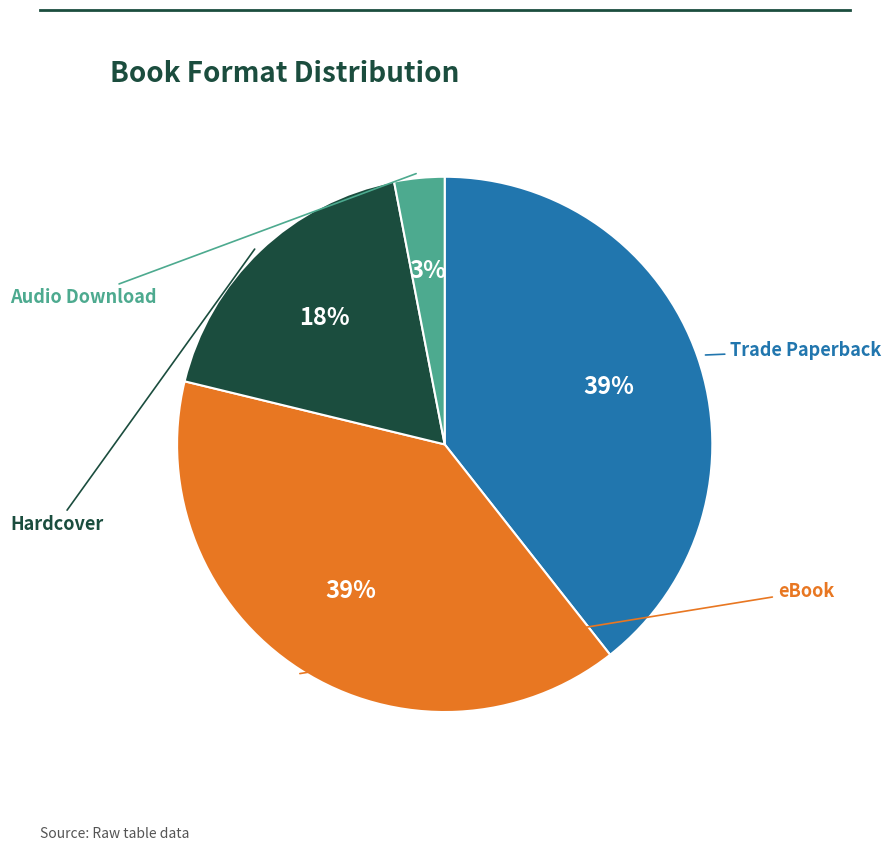

To the nearest percent, what is the average slice percentage?

25%